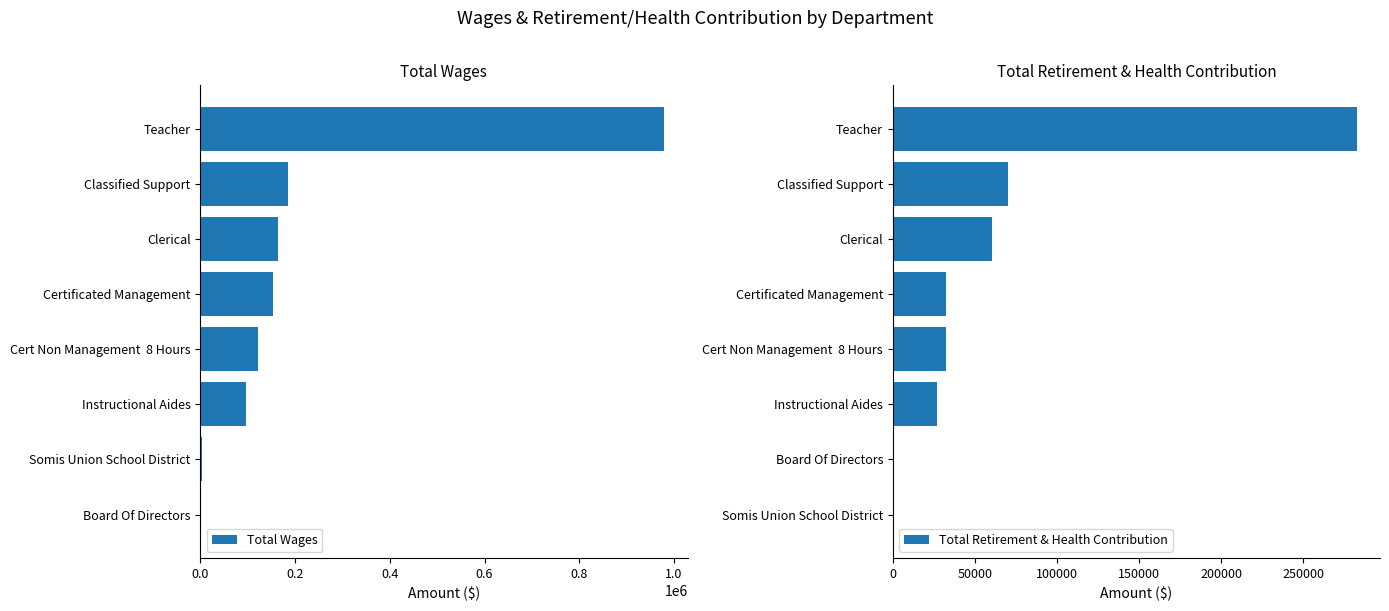

At which label is Total Wages closest to 489766?

Classified Support